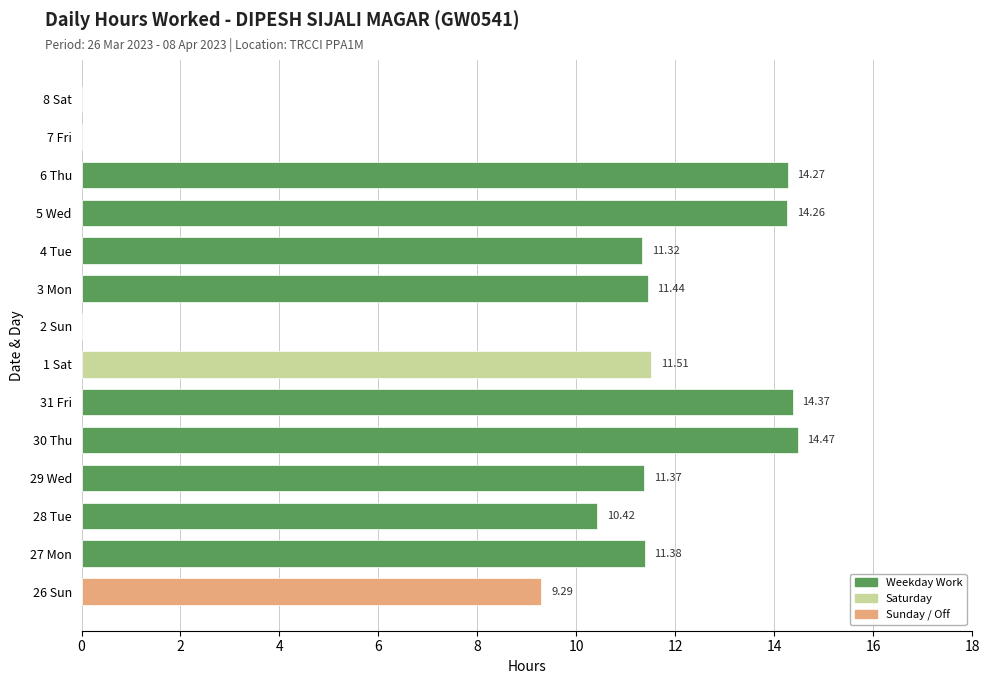

Approximately how many times larger is the value at 27 Mon compared to 4 Tue?

1.0